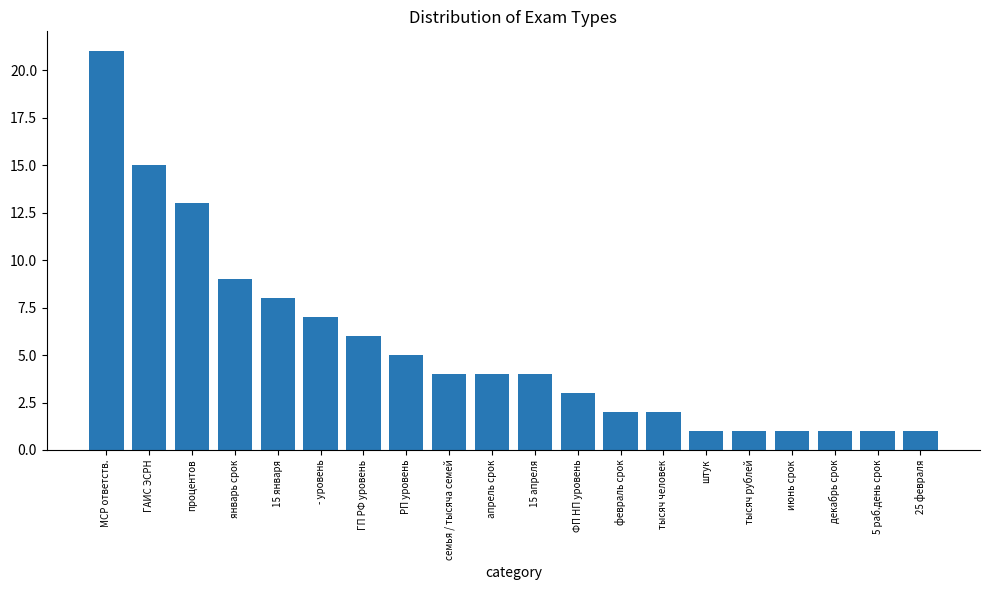

Which category has the highest value across all series?

МСР ответств.